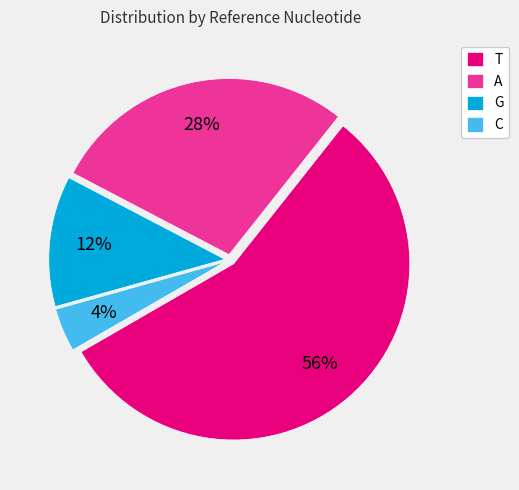

To the nearest percent, what is the difference between the largest and smallest slice percentages?

52%